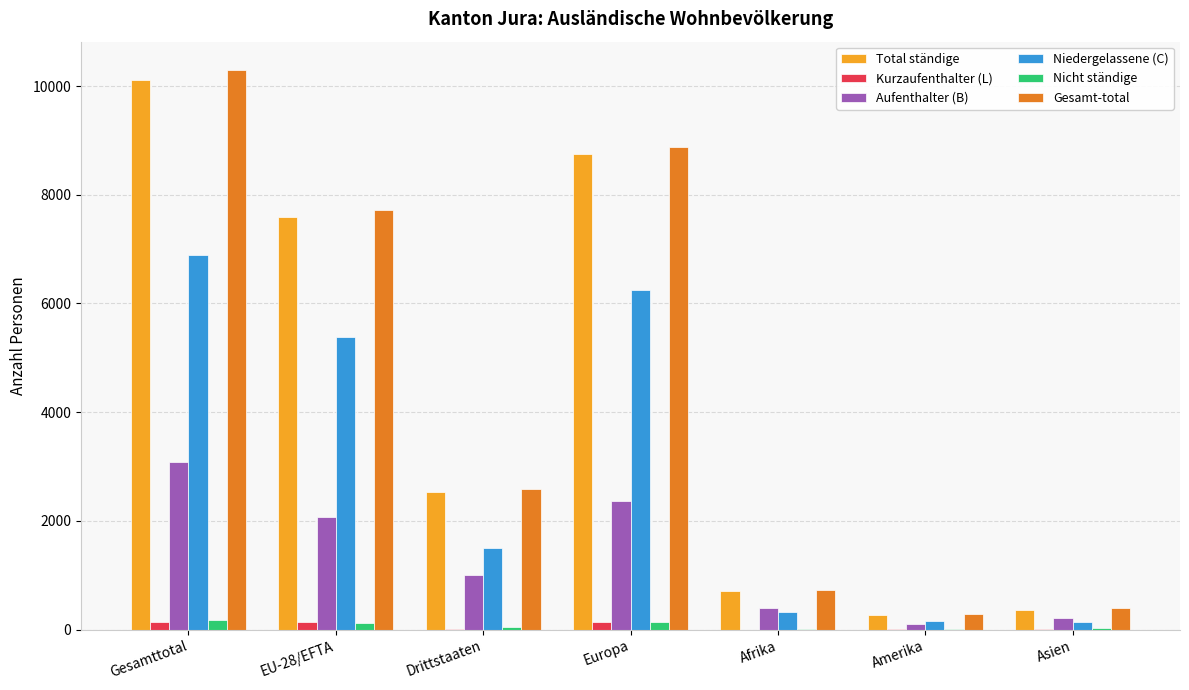

What is the highest value of the Niedergelassene (C) series?

6888